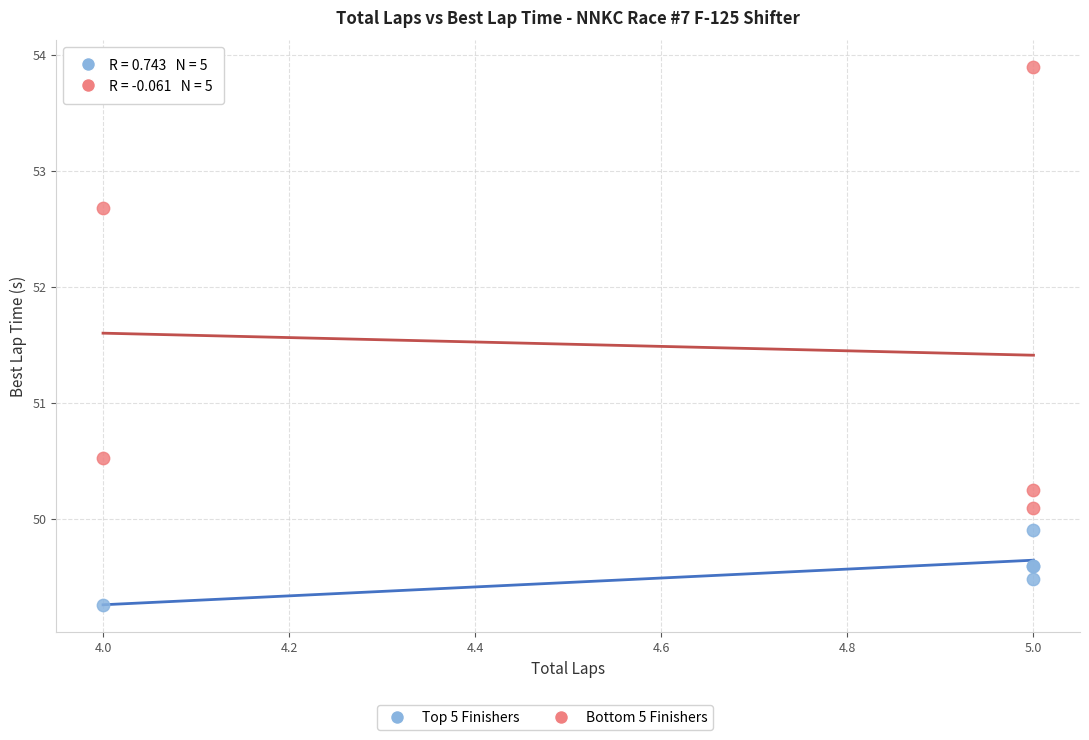

Which series contains the lowest Y value?

Top 5 Finishers